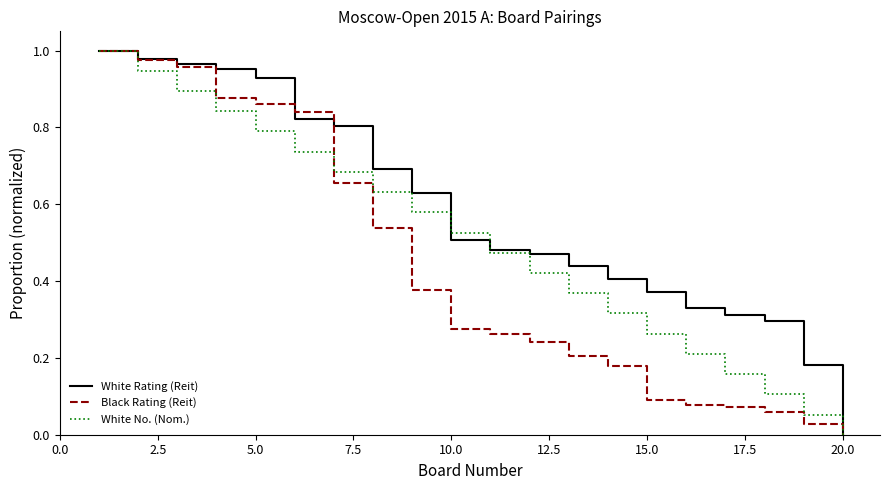

Which series has the largest total across all categories?

White Rating (Reit)